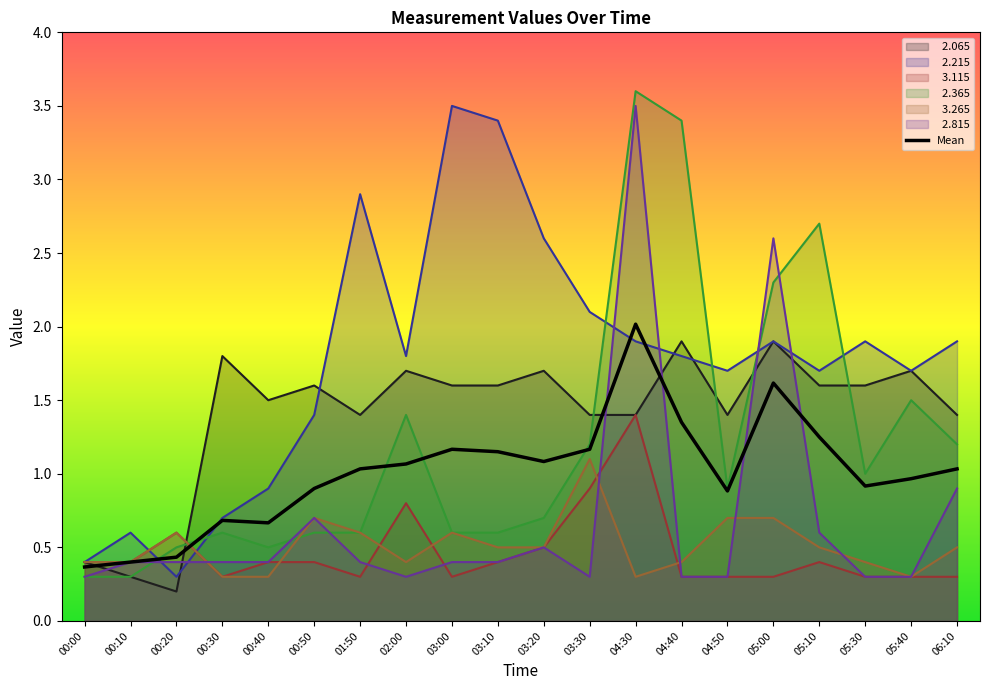

In   2.815, how many points are higher than both neighbors (excluding endpoints)?

4